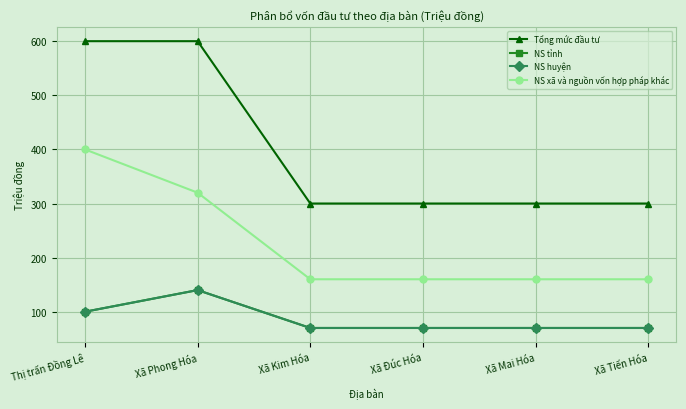

Which series has the largest total across all categories?

Tổng mức đầu tư